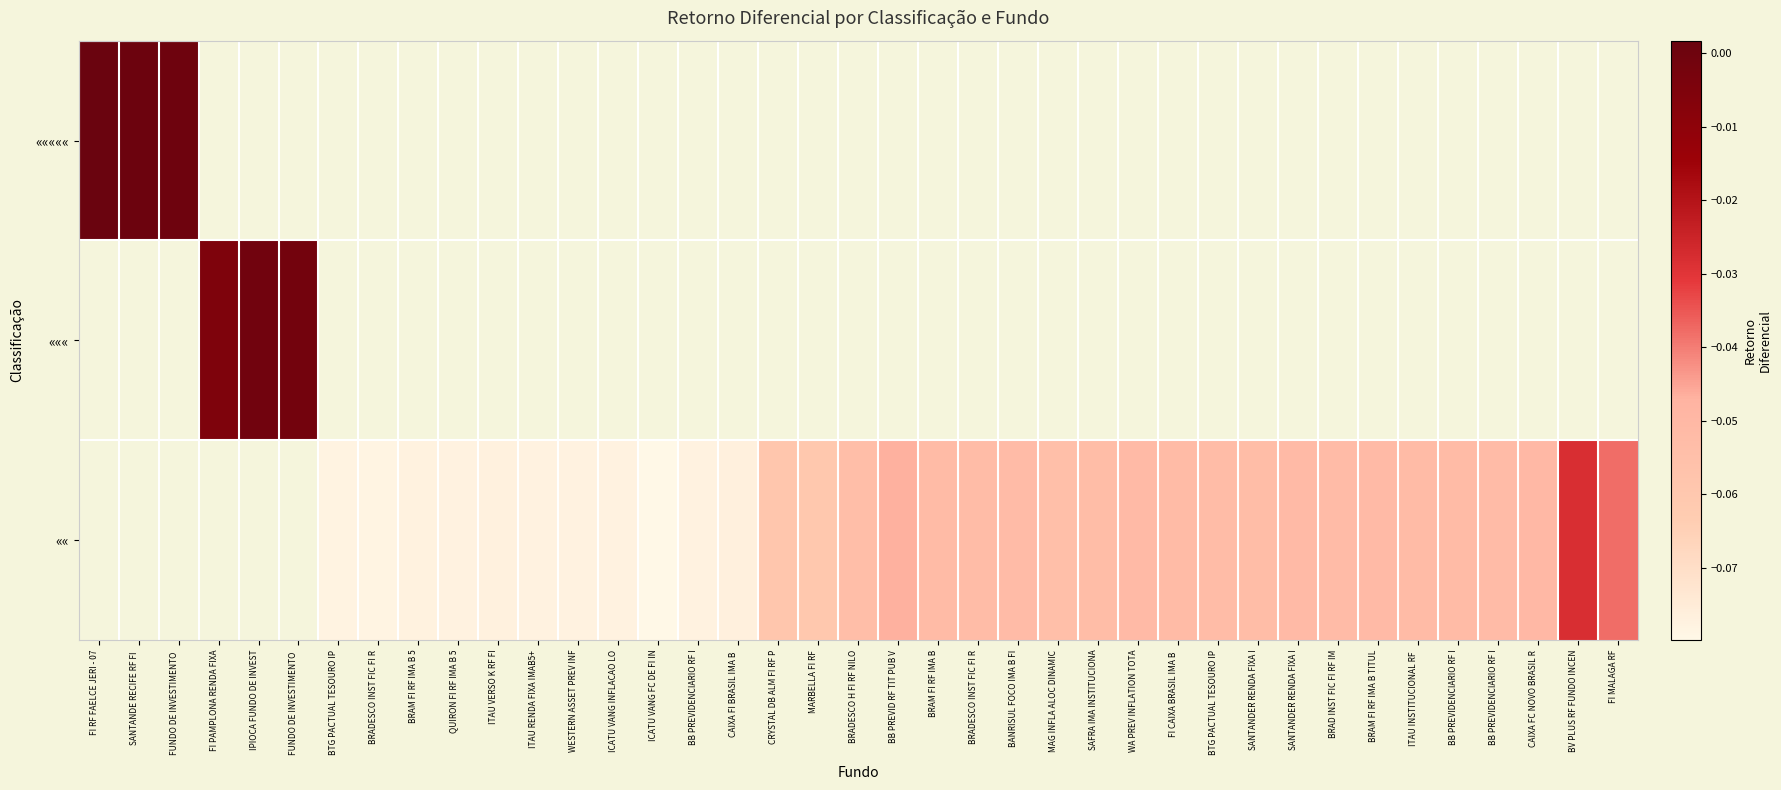

How many distinct data groups are displayed?

3